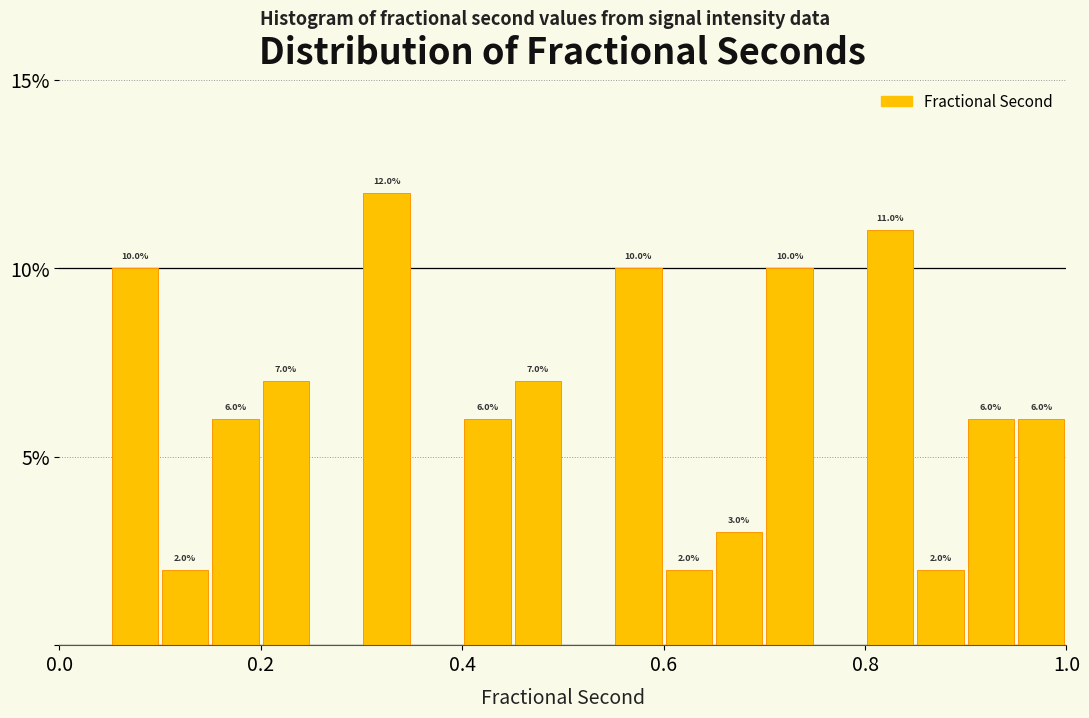

Read against the x-axis, roughly where is the centre of the tallest bar?

0.32